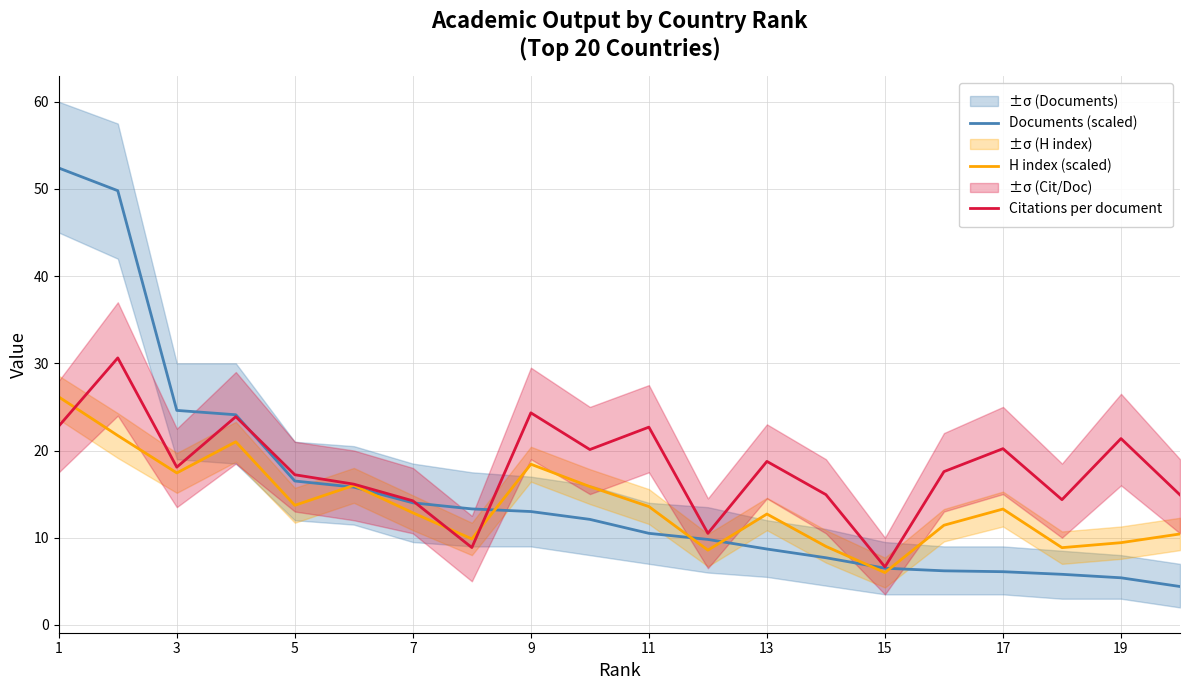

What is the total value across all series at 11?

47.9